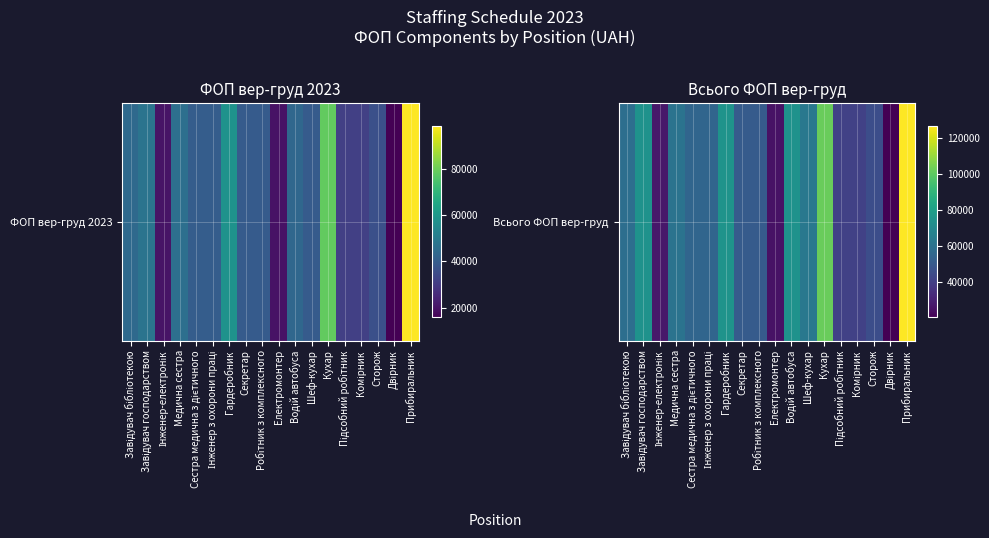

True or false: the data shows 14713.3 at Сторож.

False